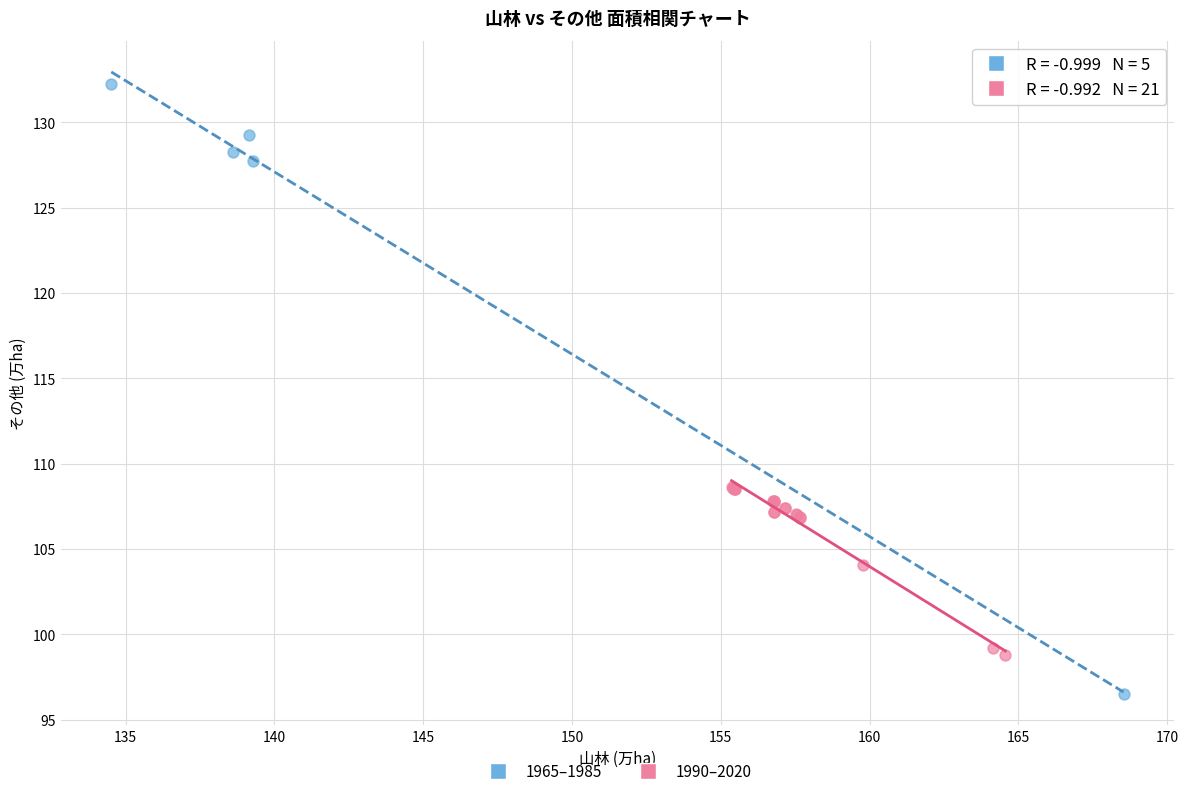

Which series reaches the maximum Y coordinate?

1965–1985